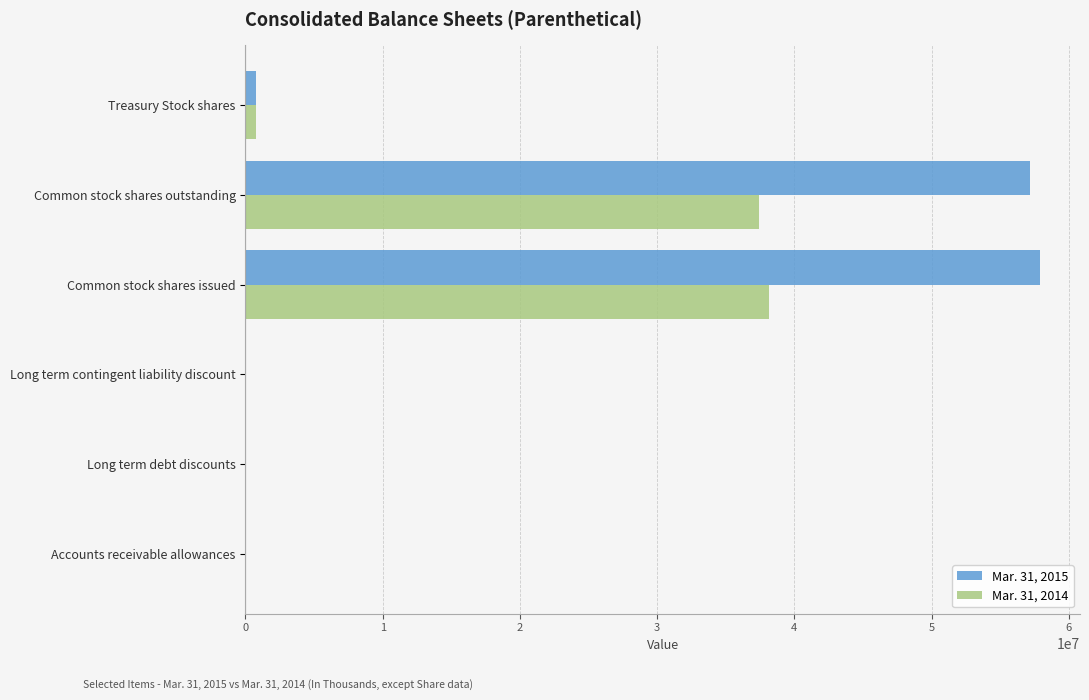

At which category is the sum across all series the highest?

Common stock shares issued